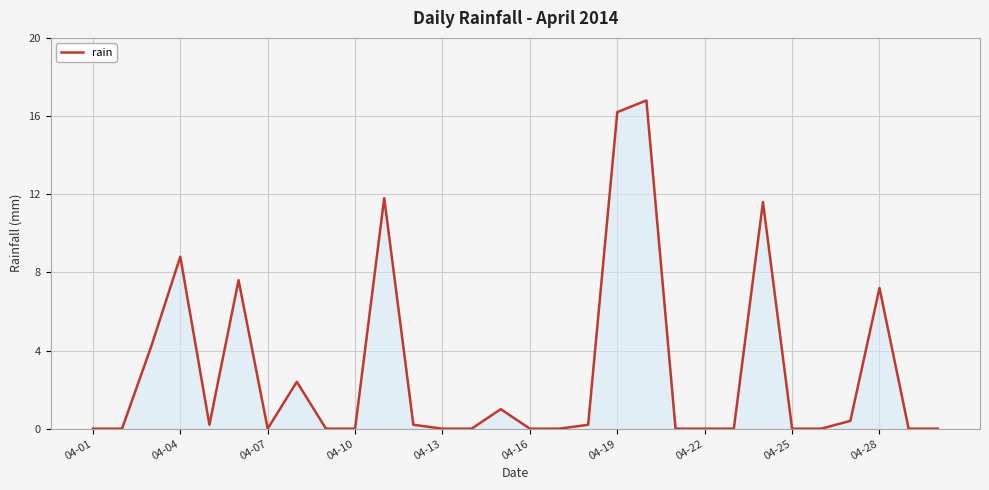

Count the number of data series in this chart.

1